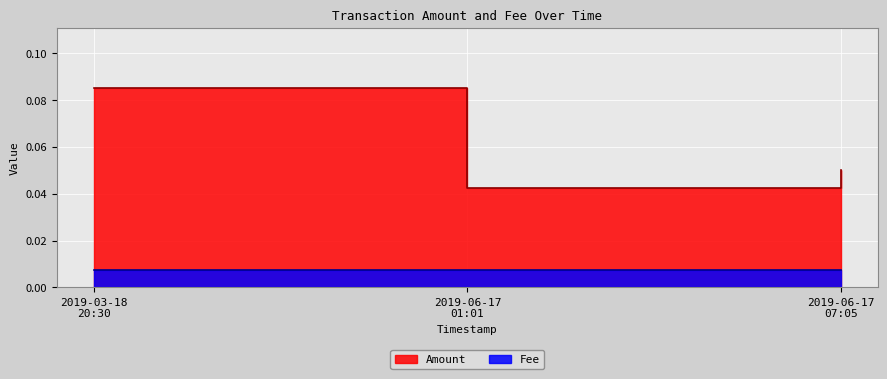

What is the label of the 3rd point from the right?

2019-03-18 20:30